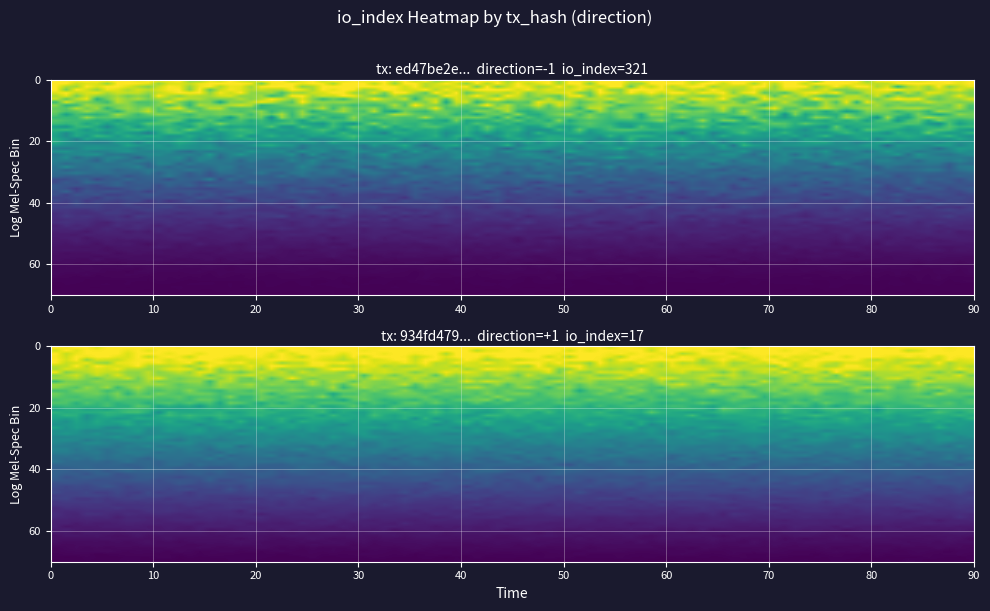

Where is 934fd479ecbf6af04ac535dbc2dd2a7f8a770a1 nearest to the value 8?

direction